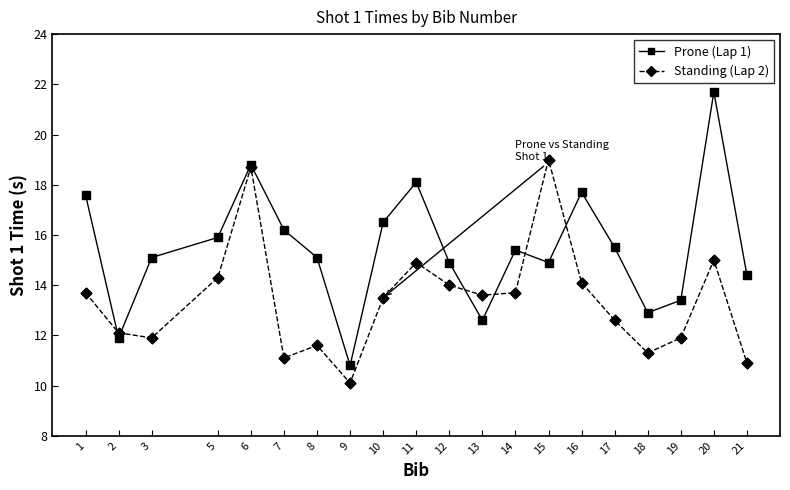

Which series changed the most between 2 and 21?

Prone (Lap 1)